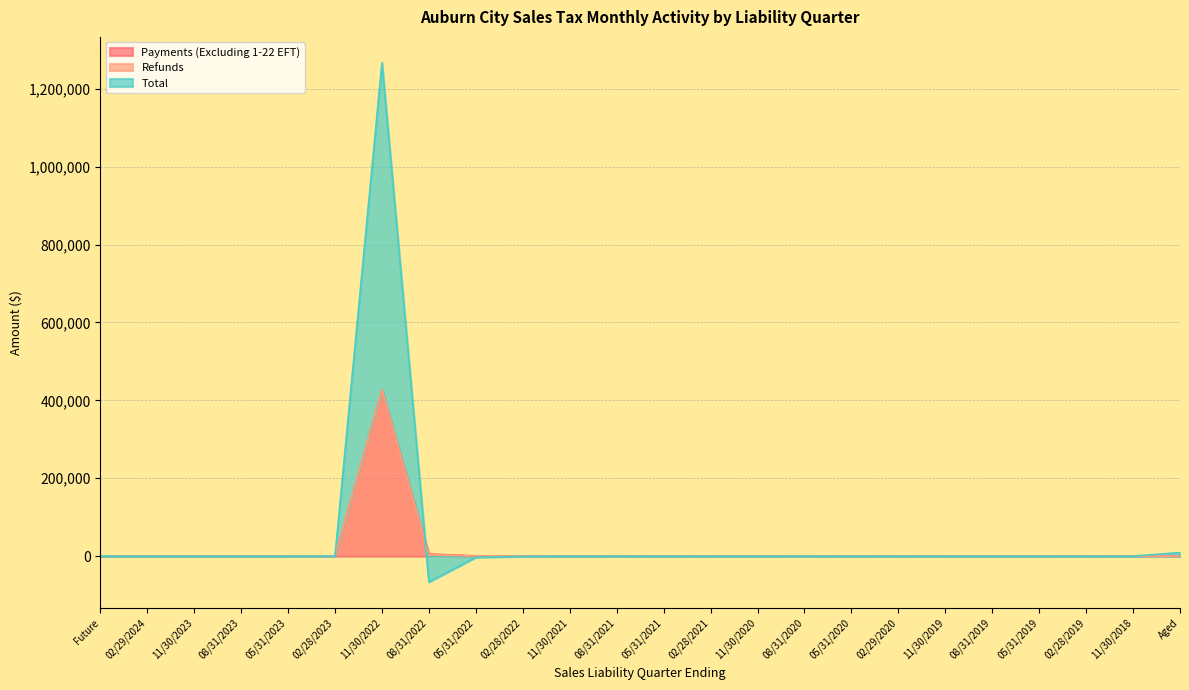

Where is Total nearest to the value 600007?

Aged